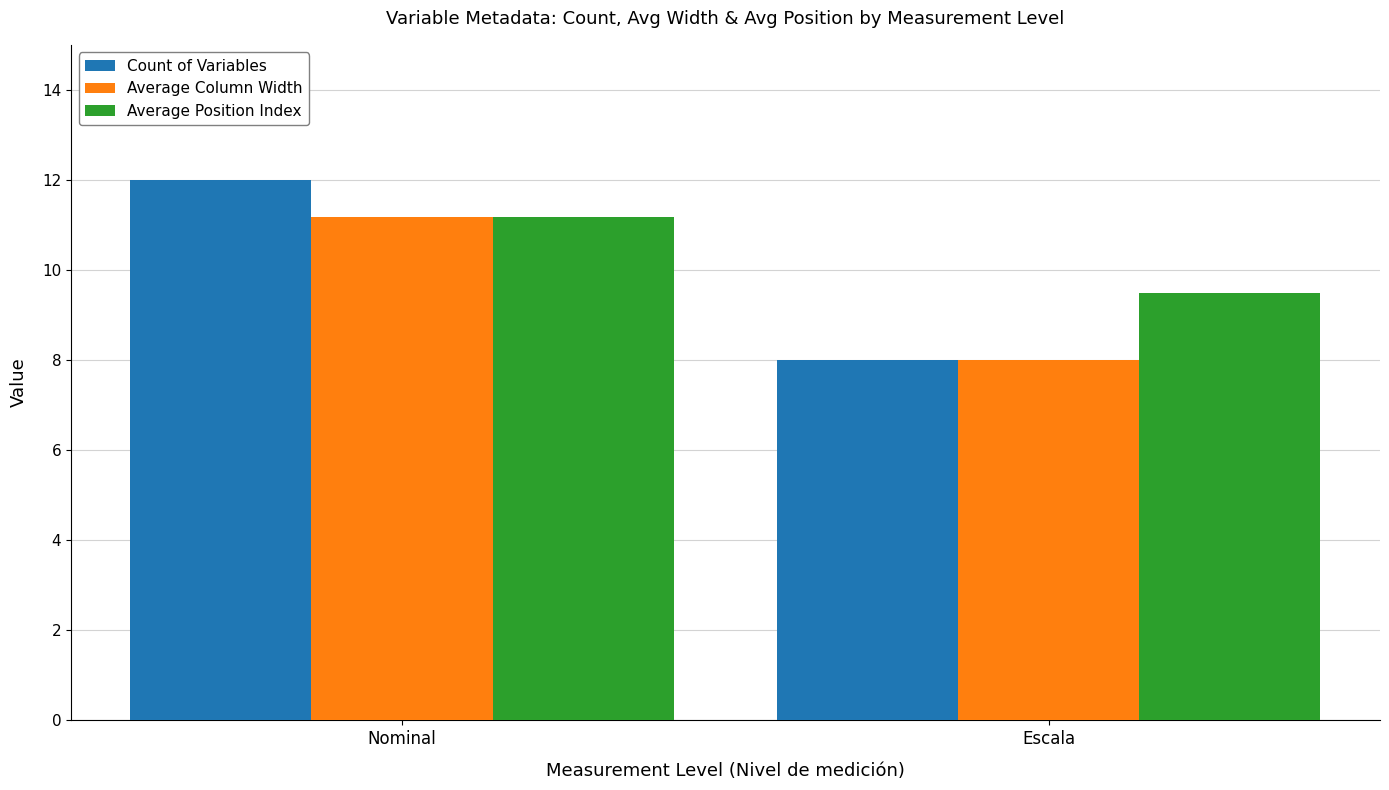

How many Count of Variables values are between 8 and 12?

2